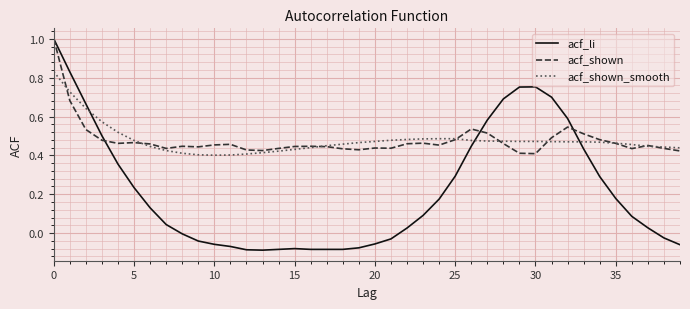

Which series has the widest spread of values?

acf_li